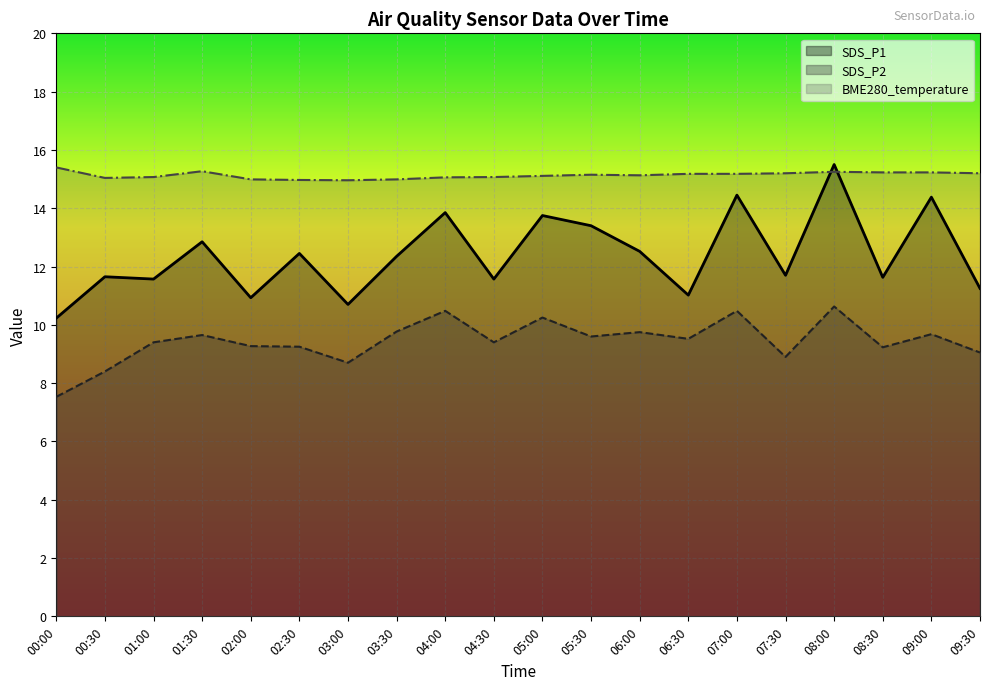

At how many categories does at least one series exceed 9?

20